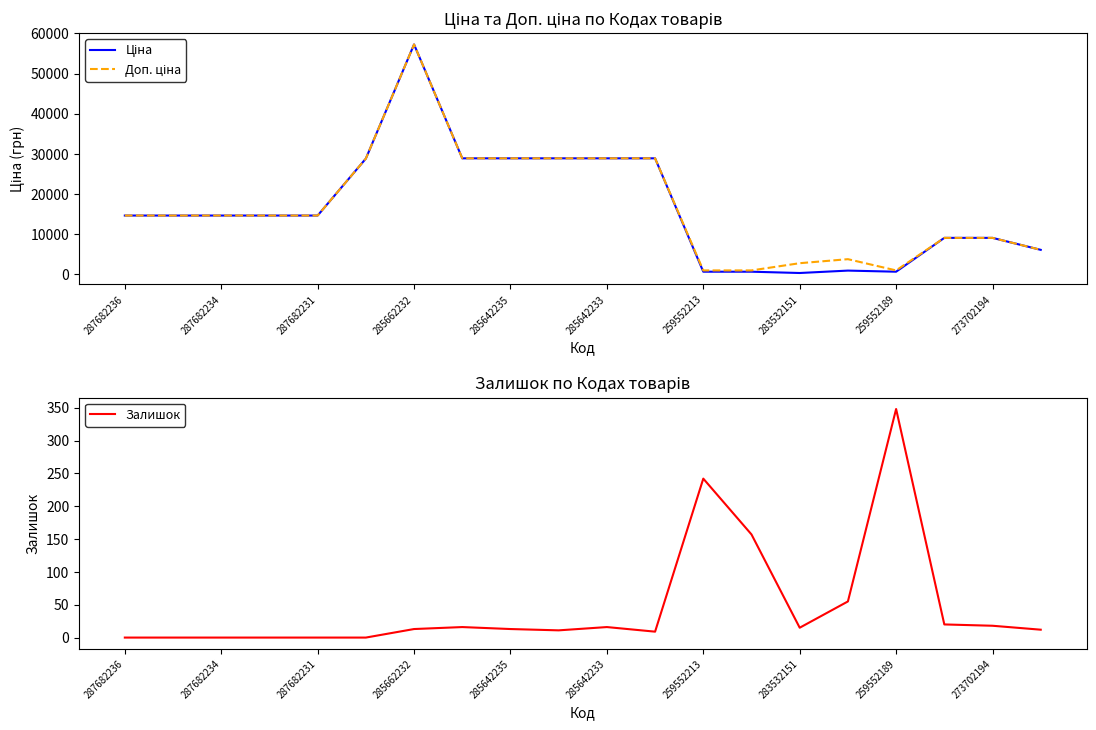

What is the sum of all Залишок values?

945